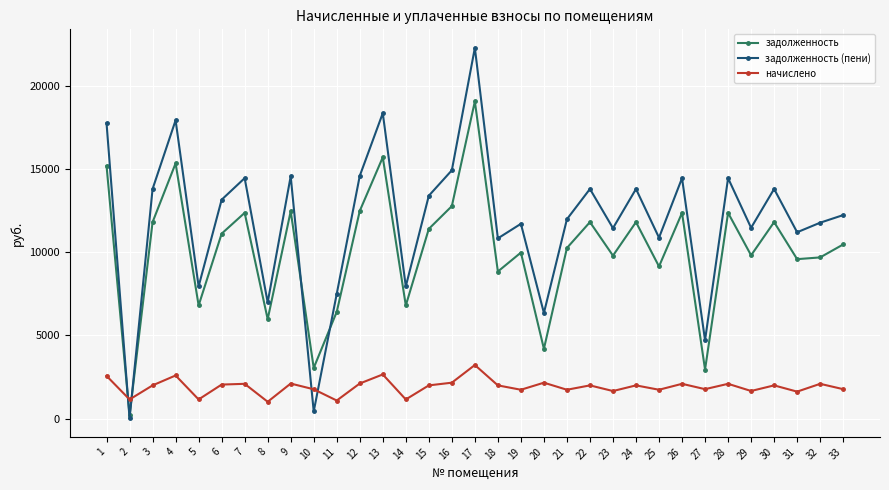

True or false: задолженность and начислено intersect in this chart.

True